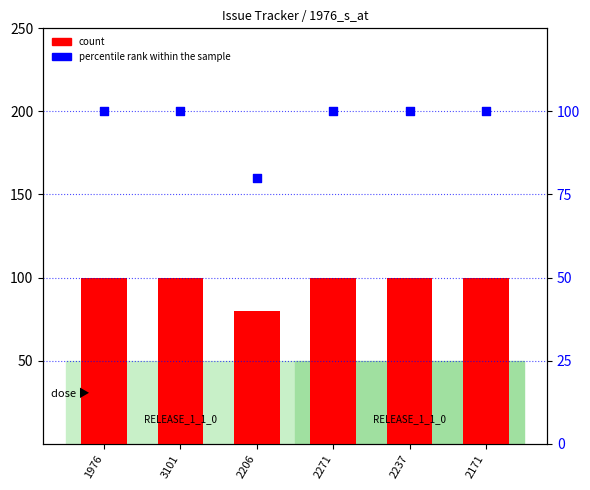

What is the total value across all series at 2171?

200